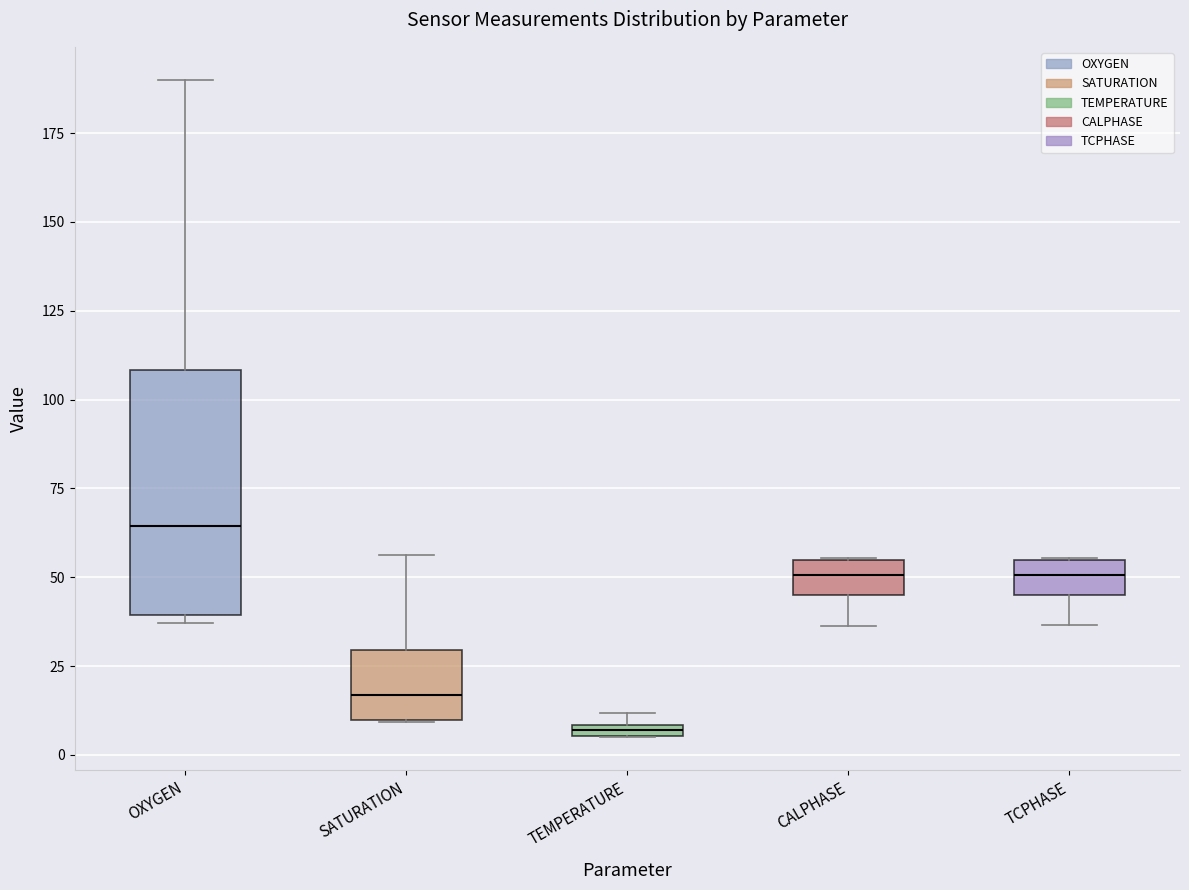

Which box is the tallest, from its lower edge to its upper edge?

OXYGEN